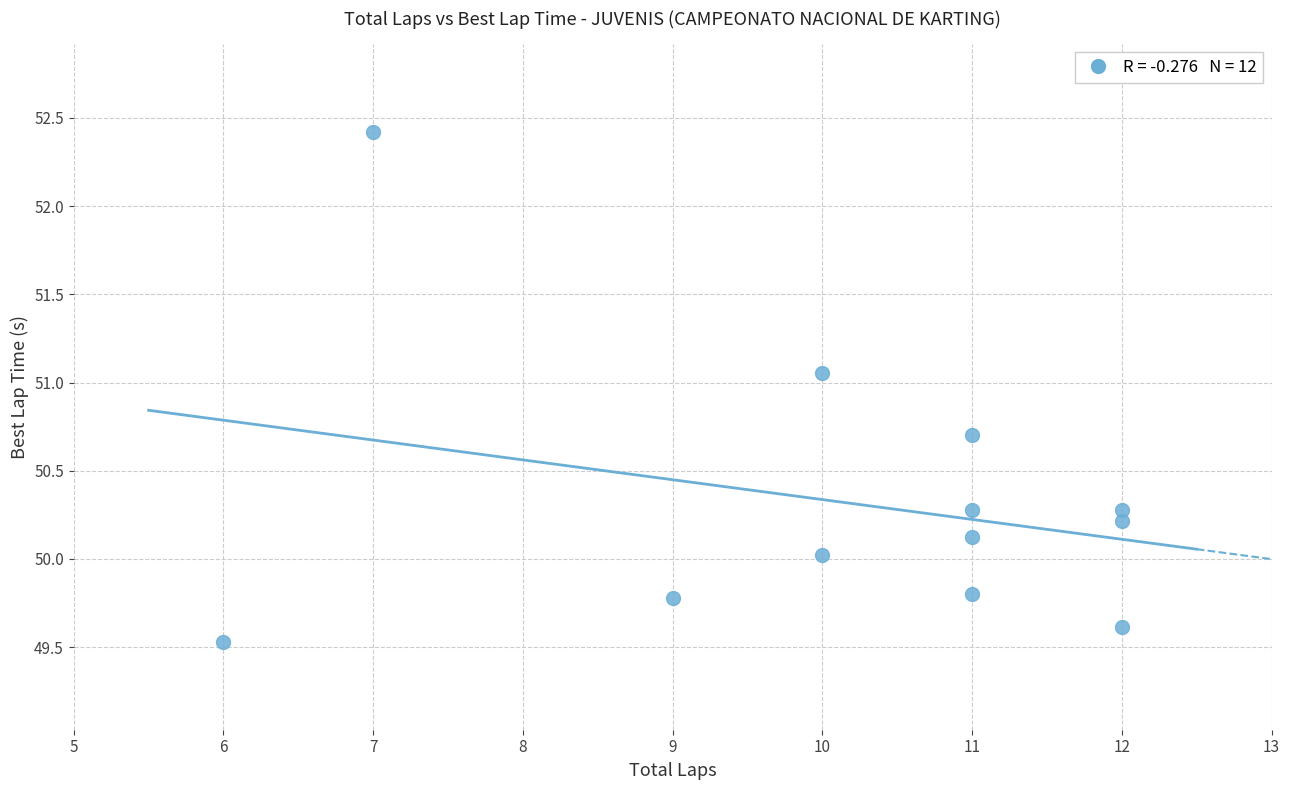

What is the range of X values (max minus min)?

6.0